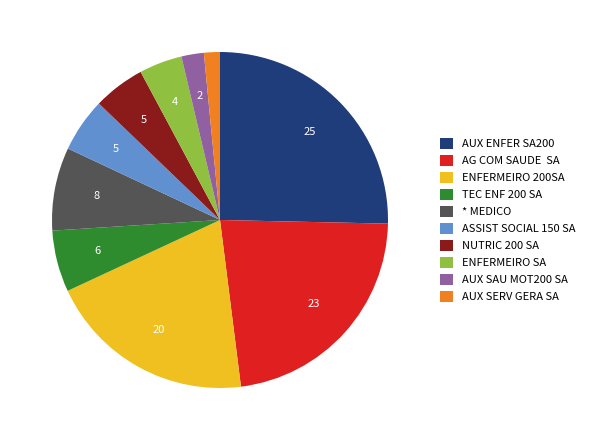

Which has a higher value, * MEDICO or AUX SERV GERA SA?

* MEDICO